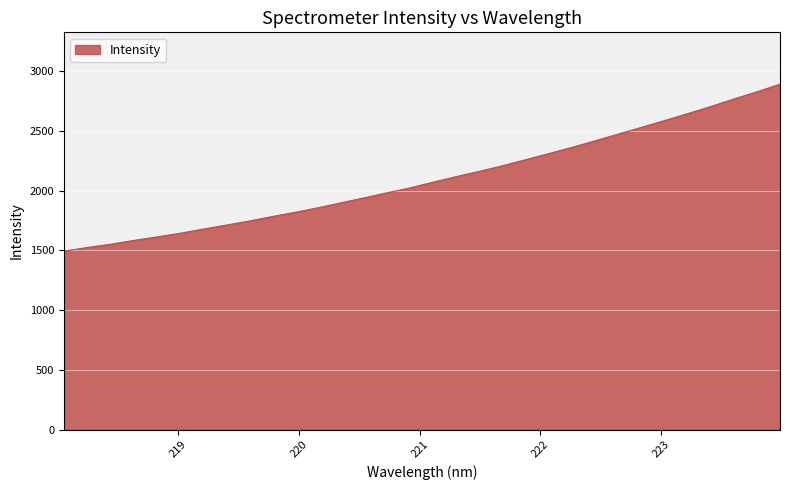

What is the difference between the maximum and second lowest values?

1367.6